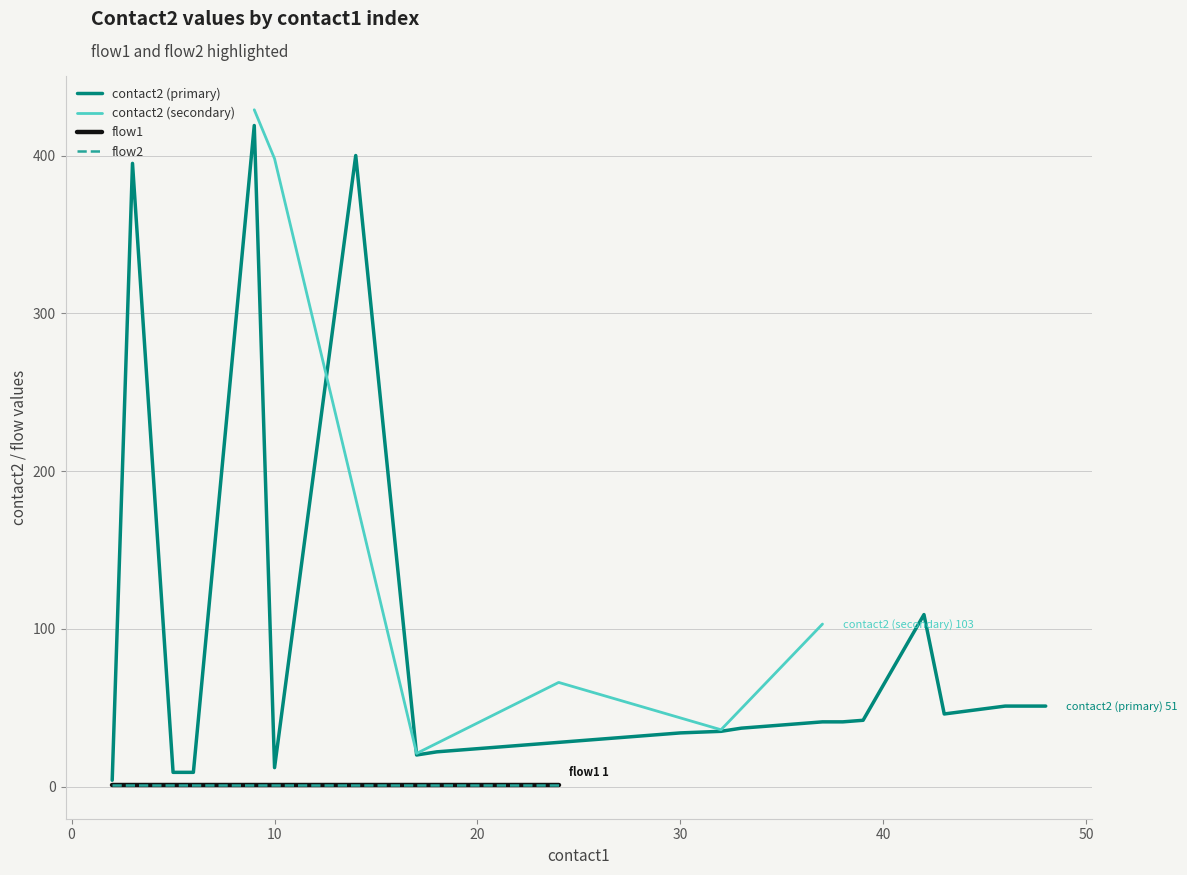

True or false: flow2 and flow1 cross at least once.

False